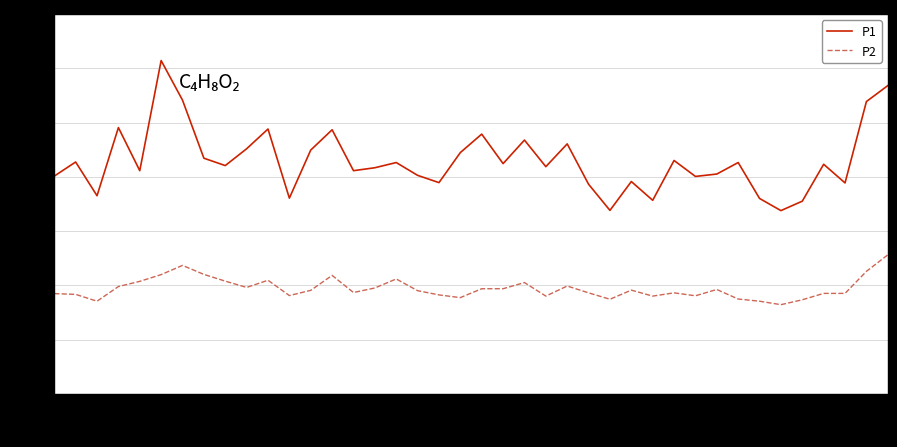

Which series has the widest spread of values?

P1